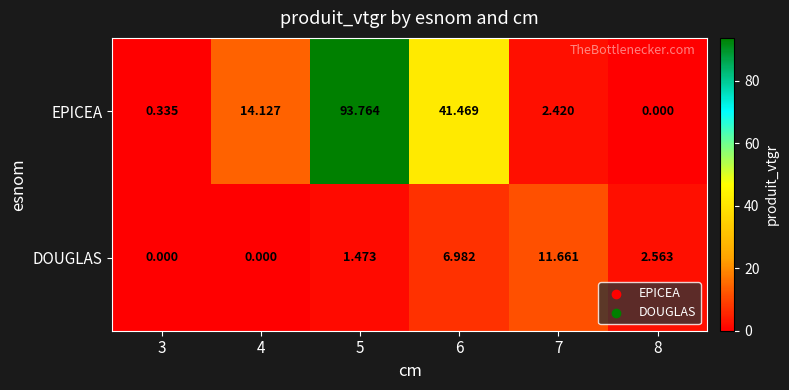

Rank the series by their average value, from lowest to highest.

DOUGLAS, EPICEA